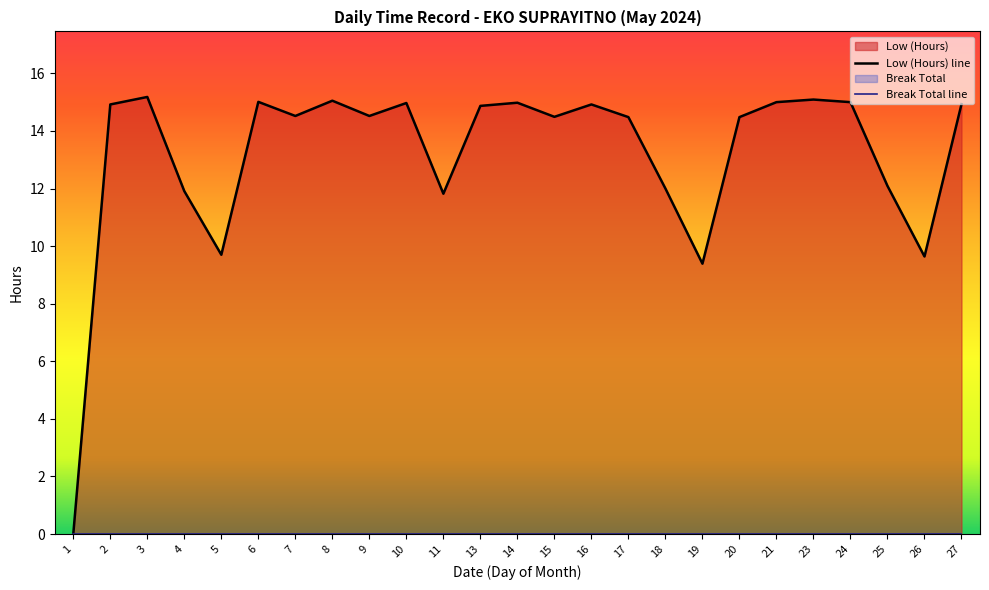

Between 11 and 16, which series saw the biggest shift?

Low (Hours) line